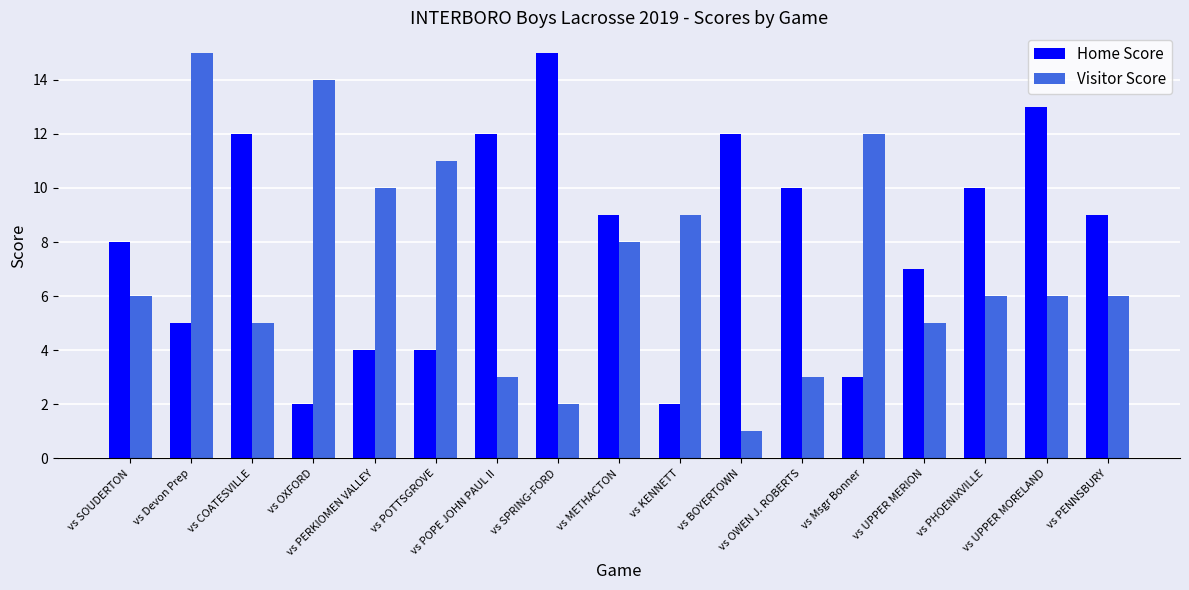

What is the label of the 8th bar from the left?

vs SPRING-FORD